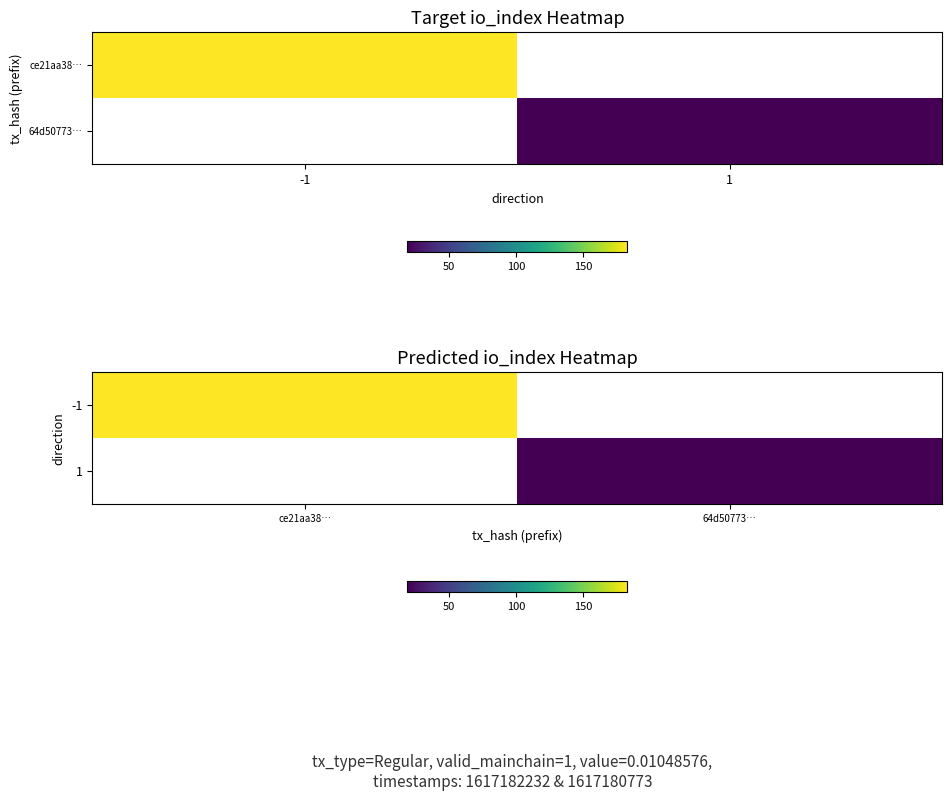

How many distinct data groups are displayed?

2